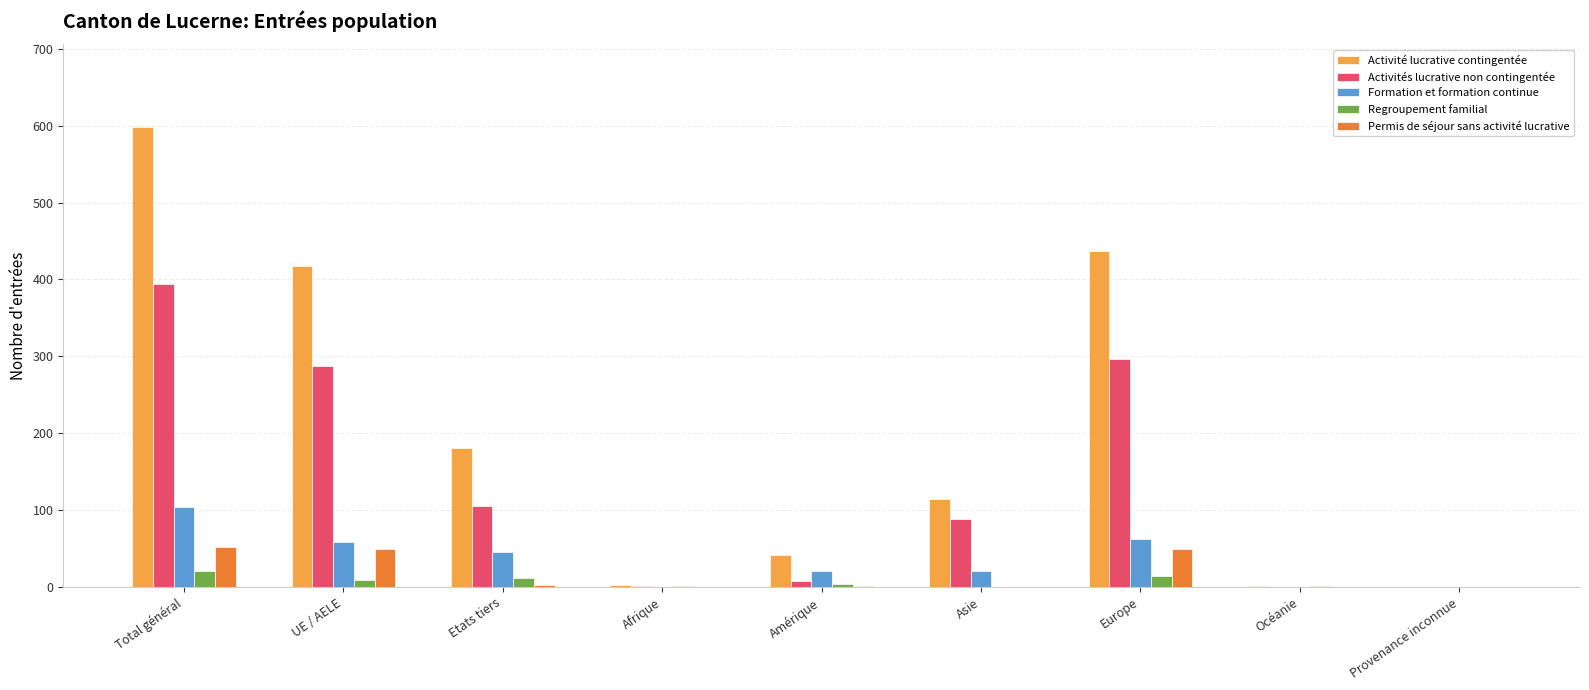

Which series has the largest total across all categories?

Activité lucrative contingentée